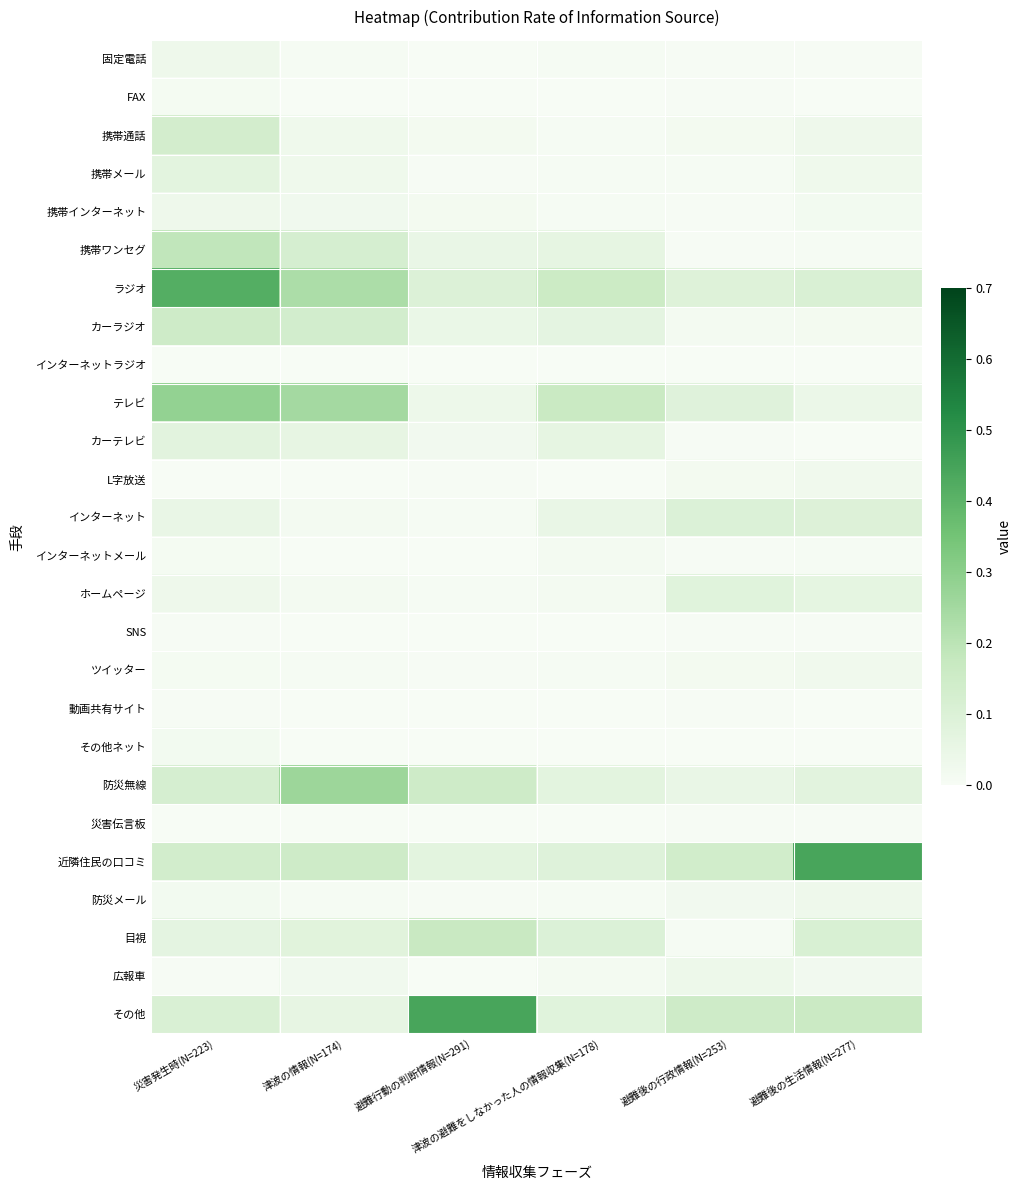

Reading right to left, transcribe all the data shown in this chart.

固定電話: 避難後の生活情報(N=277)=0.0	避難後の行政情報(N=253)=0.0	津波の避難をしなかった人の情報収集(N=178)=0.0	避難行動の判断情報(N=291)=0.0	津波の情報(N=174)=0.0	災害発生時(N=223)=0.0
FAX: 避難後の生活情報(N=277)=0.0	避難後の行政情報(N=253)=0.0	津波の避難をしなかった人の情報収集(N=178)=0.0	避難行動の判断情報(N=291)=0.0	津波の情報(N=174)=0.0	災害発生時(N=223)=0.0
携帯通話: 避難後の生活情報(N=277)=0.0	避難後の行政情報(N=253)=0.0	津波の避難をしなかった人の情報収集(N=178)=0.0	避難行動の判断情報(N=291)=0.0	津波の情報(N=174)=0.0	災害発生時(N=223)=0.1
携帯メール: 避難後の生活情報(N=277)=0.0	避難後の行政情報(N=253)=0.0	津波の避難をしなかった人の情報収集(N=178)=0.0	避難行動の判断情報(N=291)=0.0	津波の情報(N=174)=0.0	災害発生時(N=223)=0.1
携帯インターネット: 避難後の生活情報(N=277)=0.0	避難後の行政情報(N=253)=0.0	津波の避難をしなかった人の情報収集(N=178)=0.0	避難行動の判断情報(N=291)=0.0	津波の情報(N=174)=0.0	災害発生時(N=223)=0.0
携帯ワンセグ: 避難後の生活情報(N=277)=0.0	避難後の行政情報(N=253)=0.0	津波の避難をしなかった人の情報収集(N=178)=0.1	避難行動の判断情報(N=291)=0.1	津波の情報(N=174)=0.1	災害発生時(N=223)=0.2
ラジオ: 避難後の生活情報(N=277)=0.1	避難後の行政情報(N=253)=0.1	津波の避難をしなかった人の情報収集(N=178)=0.2	避難行動の判断情報(N=291)=0.1	津波の情報(N=174)=0.2	災害発生時(N=223)=0.4
カーラジオ: 避難後の生活情報(N=277)=0.0	避難後の行政情報(N=253)=0.0	津波の避難をしなかった人の情報収集(N=178)=0.1	避難行動の判断情報(N=291)=0.0	津波の情報(N=174)=0.1	災害発生時(N=223)=0.1
インターネットラジオ: 避難後の生活情報(N=277)=0.0	避難後の行政情報(N=253)=0.0	津波の避難をしなかった人の情報収集(N=178)=0.0	避難行動の判断情報(N=291)=0.0	津波の情報(N=174)=0.0	災害発生時(N=223)=0.0
テレビ: 避難後の生活情報(N=277)=0.0	避難後の行政情報(N=253)=0.1	津波の避難をしなかった人の情報収集(N=178)=0.2	避難行動の判断情報(N=291)=0.0	津波の情報(N=174)=0.2	災害発生時(N=223)=0.3
カーテレビ: 避難後の生活情報(N=277)=0.0	避難後の行政情報(N=253)=0.0	津波の避難をしなかった人の情報収集(N=178)=0.1	避難行動の判断情報(N=291)=0.0	津波の情報(N=174)=0.1	災害発生時(N=223)=0.1
L字放送: 避難後の生活情報(N=277)=0.0	避難後の行政情報(N=253)=0.0	津波の避難をしなかった人の情報収集(N=178)=0.0	避難行動の判断情報(N=291)=0.0	津波の情報(N=174)=0.0	災害発生時(N=223)=0.0
インターネット: 避難後の生活情報(N=277)=0.1	避難後の行政情報(N=253)=0.1	津波の避難をしなかった人の情報収集(N=178)=0.1	避難行動の判断情報(N=291)=0.0	津波の情報(N=174)=0.0	災害発生時(N=223)=0.0
インターネットメール: 避難後の生活情報(N=277)=0.0	避難後の行政情報(N=253)=0.0	津波の避難をしなかった人の情報収集(N=178)=0.0	避難行動の判断情報(N=291)=0.0	津波の情報(N=174)=0.0	災害発生時(N=223)=0.0
ホームページ: 避難後の生活情報(N=277)=0.1	避難後の行政情報(N=253)=0.1	津波の避難をしなかった人の情報収集(N=178)=0.0	避難行動の判断情報(N=291)=0.0	津波の情報(N=174)=0.0	災害発生時(N=223)=0.0
SNS: 避難後の生活情報(N=277)=0.0	避難後の行政情報(N=253)=0.0	津波の避難をしなかった人の情報収集(N=178)=0.0	避難行動の判断情報(N=291)=0.0	津波の情報(N=174)=0.0	災害発生時(N=223)=0.0
ツイッター: 避難後の生活情報(N=277)=0.0	避難後の行政情報(N=253)=0.0	津波の避難をしなかった人の情報収集(N=178)=0.0	避難行動の判断情報(N=291)=0.0	津波の情報(N=174)=0.0	災害発生時(N=223)=0.0
動画共有サイト: 避難後の生活情報(N=277)=0.0	避難後の行政情報(N=253)=0.0	津波の避難をしなかった人の情報収集(N=178)=0.0	避難行動の判断情報(N=291)=0.0	津波の情報(N=174)=0.0	災害発生時(N=223)=0.0
その他ネット: 避難後の生活情報(N=277)=0.0	避難後の行政情報(N=253)=0.0	津波の避難をしなかった人の情報収集(N=178)=0.0	避難行動の判断情報(N=291)=0.0	津波の情報(N=174)=0.0	災害発生時(N=223)=0.0
防災無線: 避難後の生活情報(N=277)=0.1	避難後の行政情報(N=253)=0.1	津波の避難をしなかった人の情報収集(N=178)=0.1	避難行動の判断情報(N=291)=0.1	津波の情報(N=174)=0.3	災害発生時(N=223)=0.1
災害伝言板: 避難後の生活情報(N=277)=0.0	避難後の行政情報(N=253)=0.0	津波の避難をしなかった人の情報収集(N=178)=0.0	避難行動の判断情報(N=291)=0.0	津波の情報(N=174)=0.0	災害発生時(N=223)=0.0
近隣住民の口コミ: 避難後の生活情報(N=277)=0.4	避難後の行政情報(N=253)=0.1	津波の避難をしなかった人の情報収集(N=178)=0.1	避難行動の判断情報(N=291)=0.1	津波の情報(N=174)=0.1	災害発生時(N=223)=0.1
防災メール: 避難後の生活情報(N=277)=0.0	避難後の行政情報(N=253)=0.0	津波の避難をしなかった人の情報収集(N=178)=0.0	避難行動の判断情報(N=291)=0.0	津波の情報(N=174)=0.0	災害発生時(N=223)=0.0
目視: 避難後の生活情報(N=277)=0.1	避難後の行政情報(N=253)=0.0	津波の避難をしなかった人の情報収集(N=178)=0.1	避難行動の判断情報(N=291)=0.2	津波の情報(N=174)=0.1	災害発生時(N=223)=0.1
広報車: 避難後の生活情報(N=277)=0.0	避難後の行政情報(N=253)=0.0	津波の避難をしなかった人の情報収集(N=178)=0.0	避難行動の判断情報(N=291)=0.0	津波の情報(N=174)=0.0	災害発生時(N=223)=0.0
その他: 避難後の生活情報(N=277)=0.2	避難後の行政情報(N=253)=0.2	津波の避難をしなかった人の情報収集(N=178)=0.1	避難行動の判断情報(N=291)=0.4	津波の情報(N=174)=0.1	災害発生時(N=223)=0.1